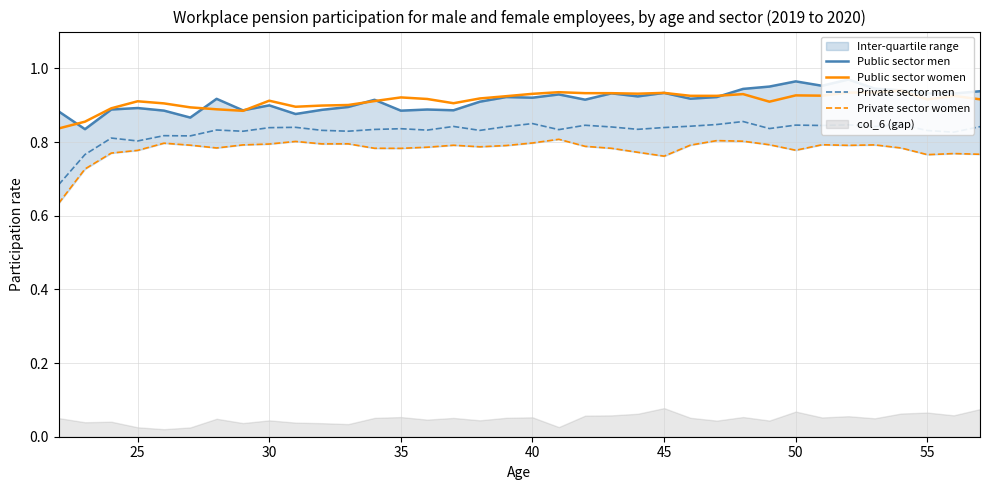

In Private sector women, how many points are lower than both neighbors (excluding endpoints)?

8